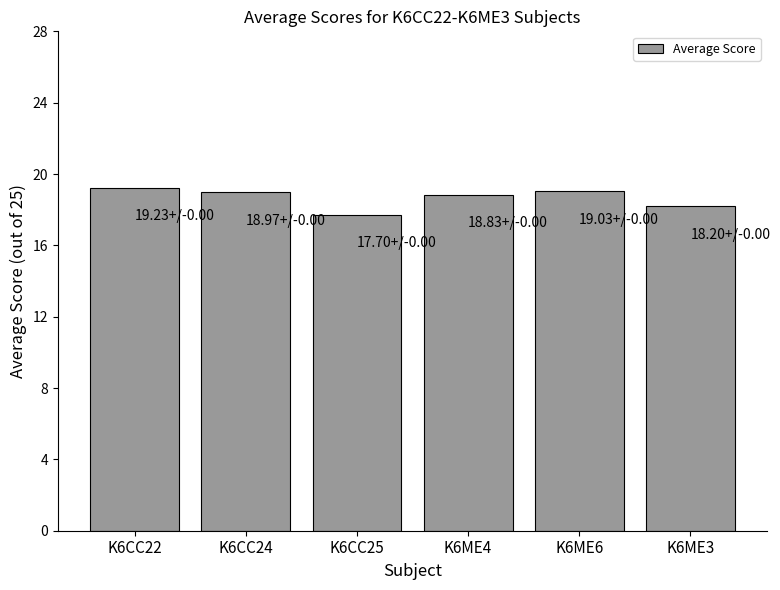

Is it true that the value at K6CC24 is 19.0?

True